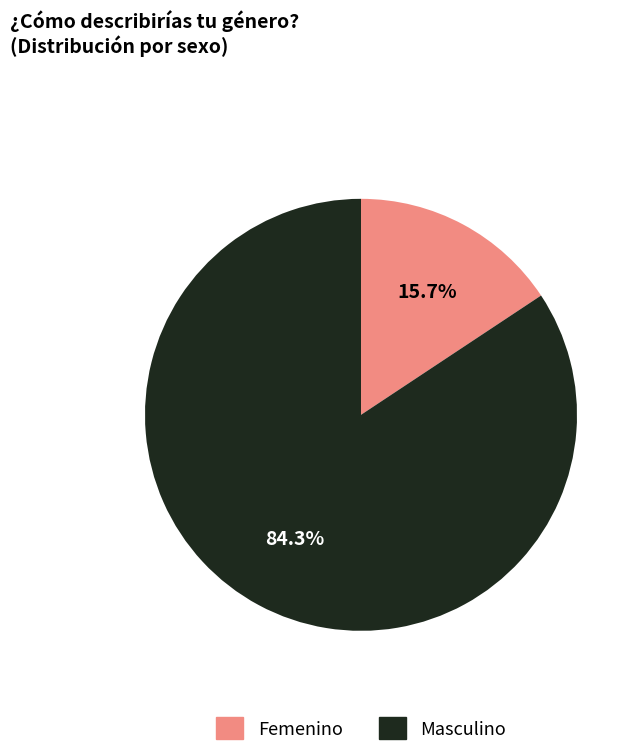

What is the total percentage of Femenino and Masculino?

100.0%